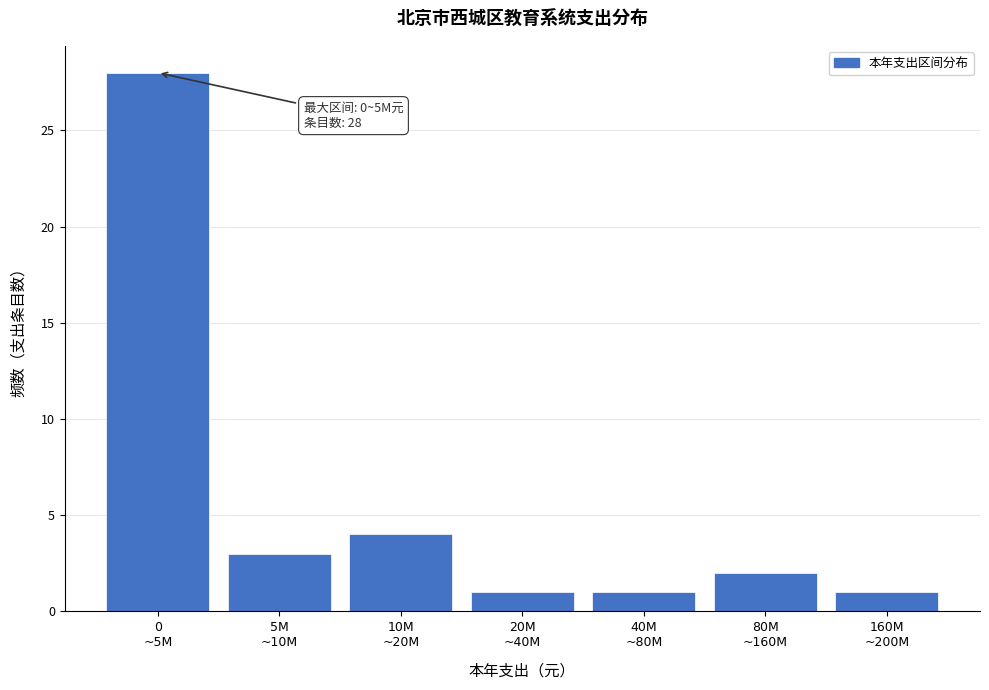

Reading left to right, list all the values displayed in this chart.

28	3	4	1	1	2	1